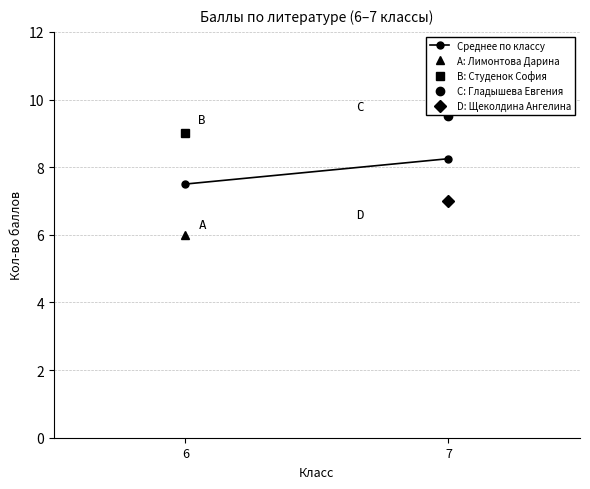

Reading left to right, what are all the values shown in this chart?

7.5	8.2